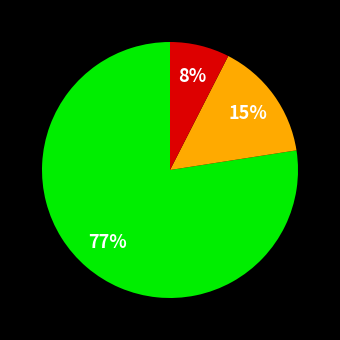

To the nearest percent, what is the average slice percentage?

33%